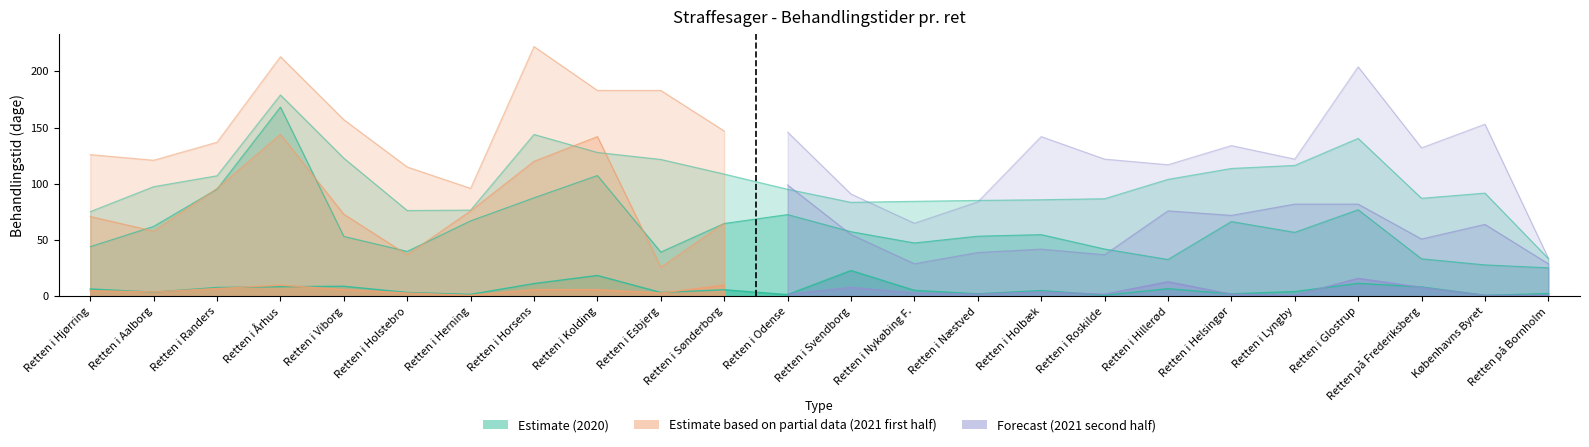

True or false: Nævninge 2020 has more than 1 interior local peaks.

True